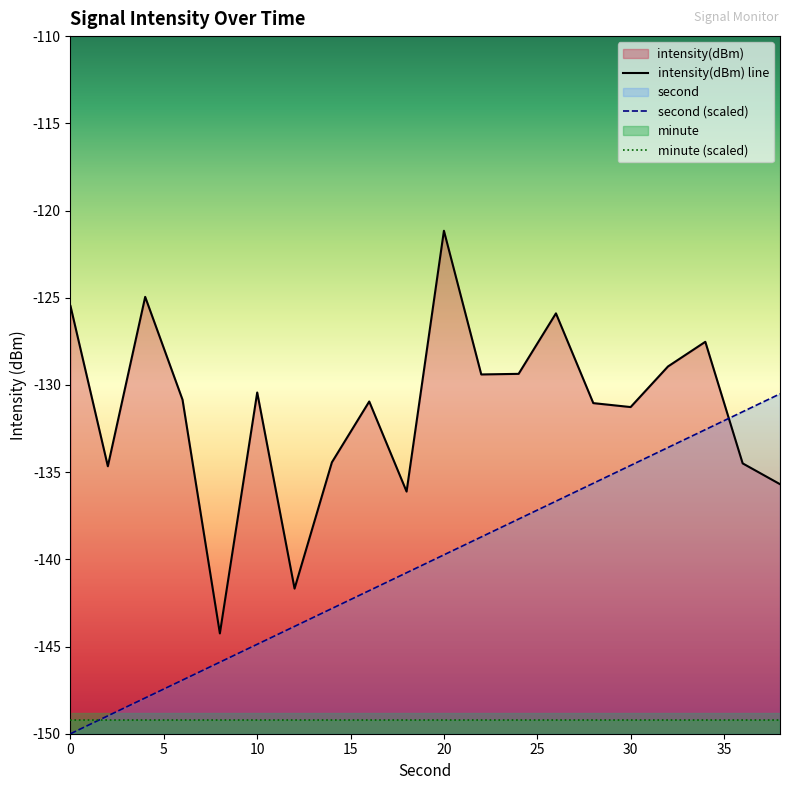

Which series has the largest total across all categories?

intensity(dBm) line